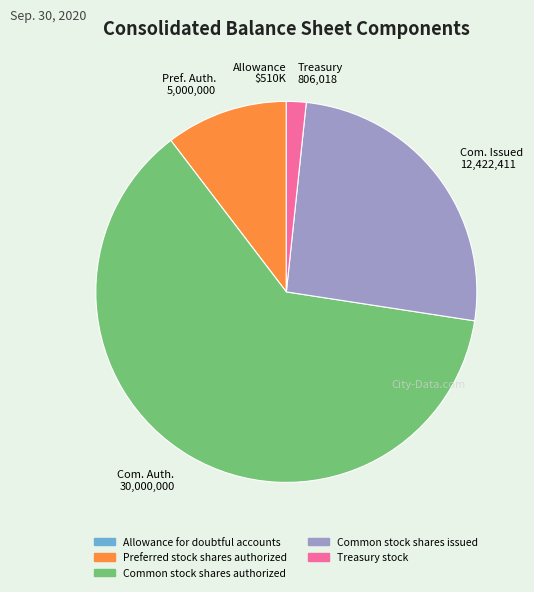

Which has a higher value, Common stock shares issued or Common stock shares authorized?

Common stock shares authorized